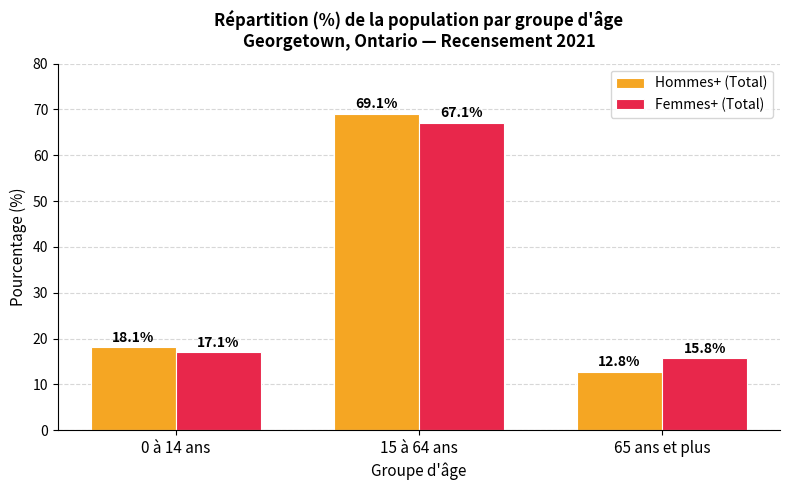

Which label corresponds to the largest value in the chart?

15 à 64 ans